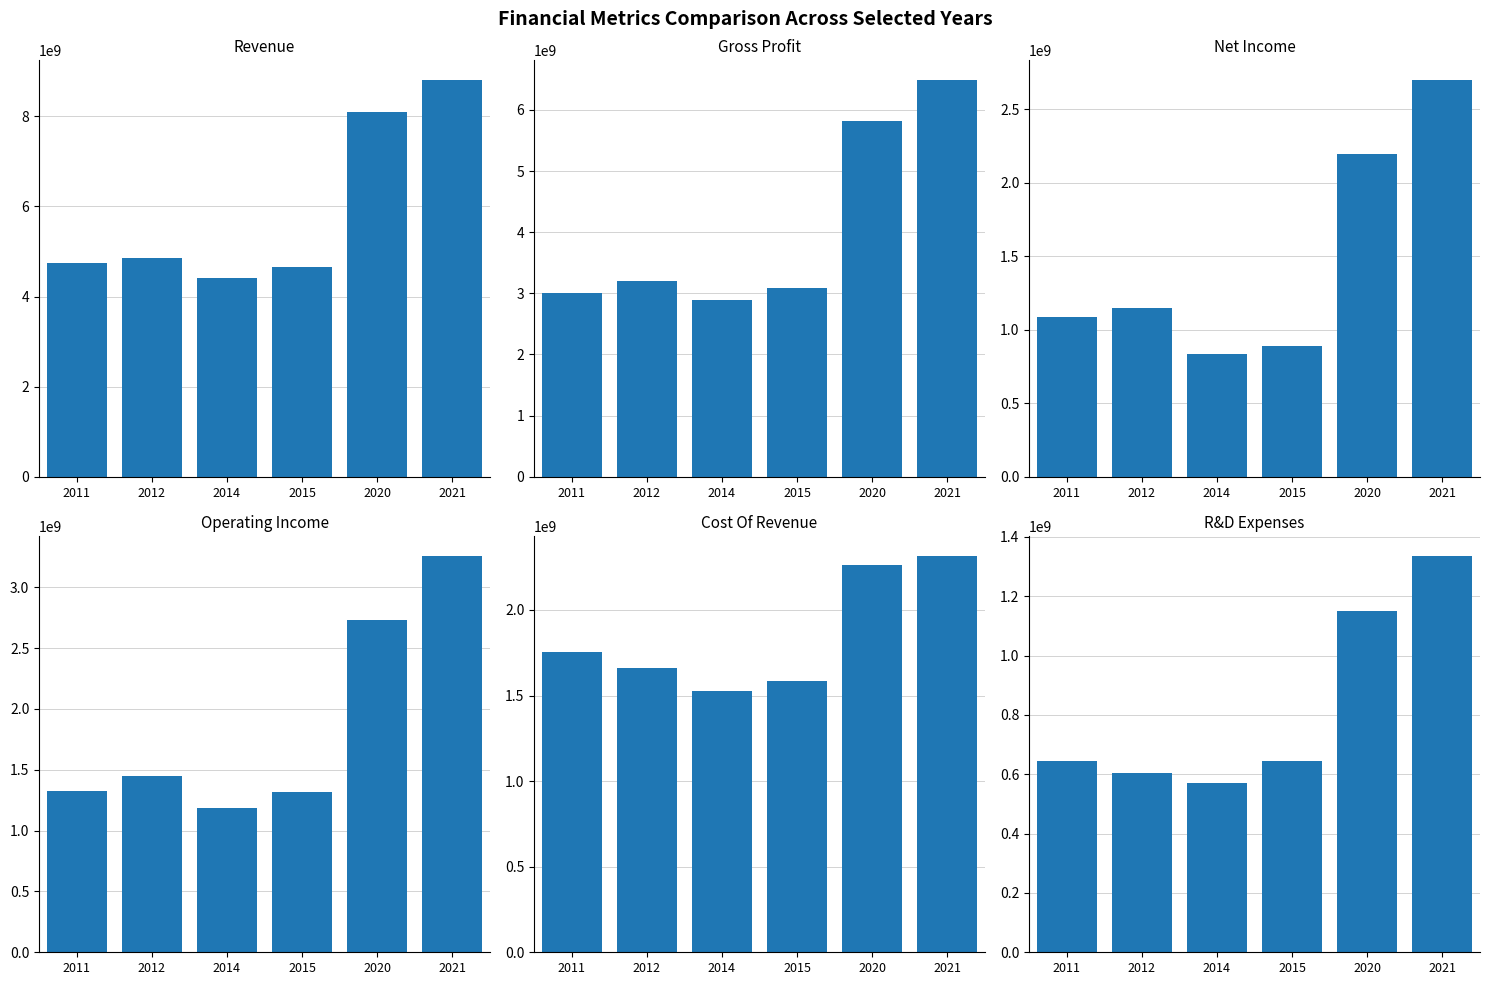

Count the number of data series in this chart.

6